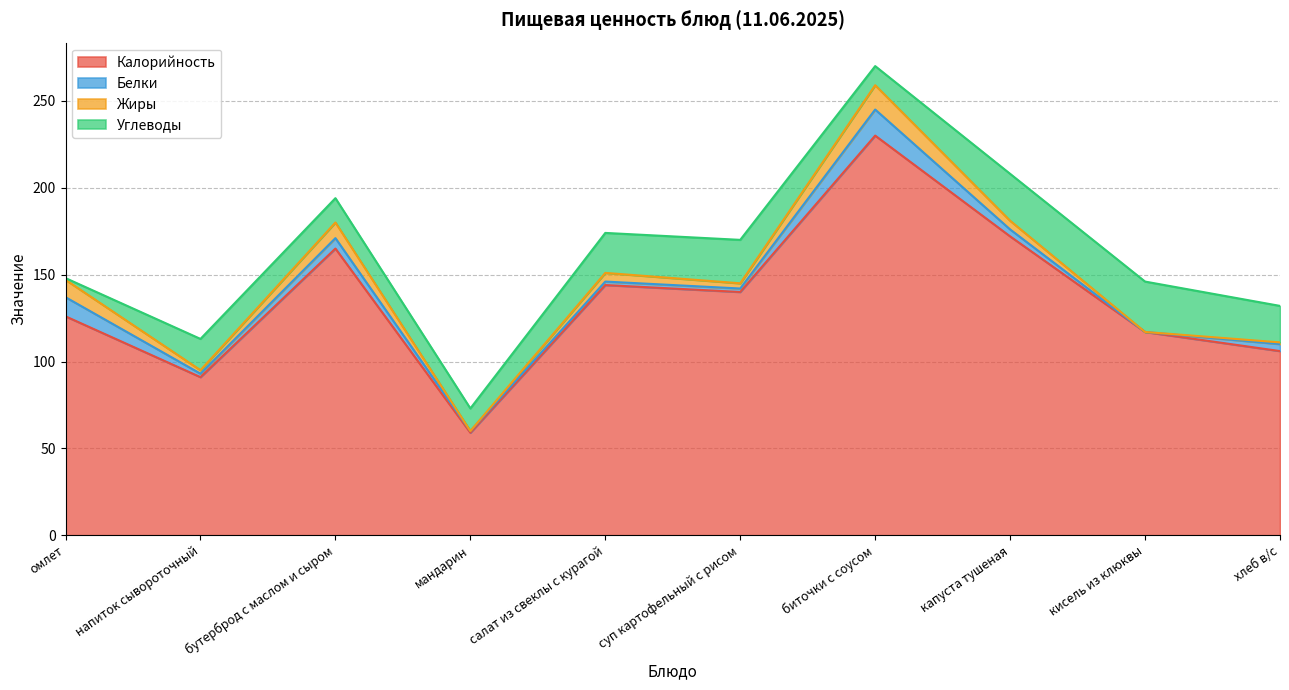

How many interior local valleys does the Калорийность series have?

3